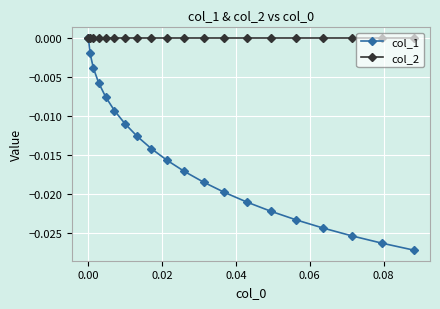

List the series in order of their overall mean, lowest first.

col_1, col_2